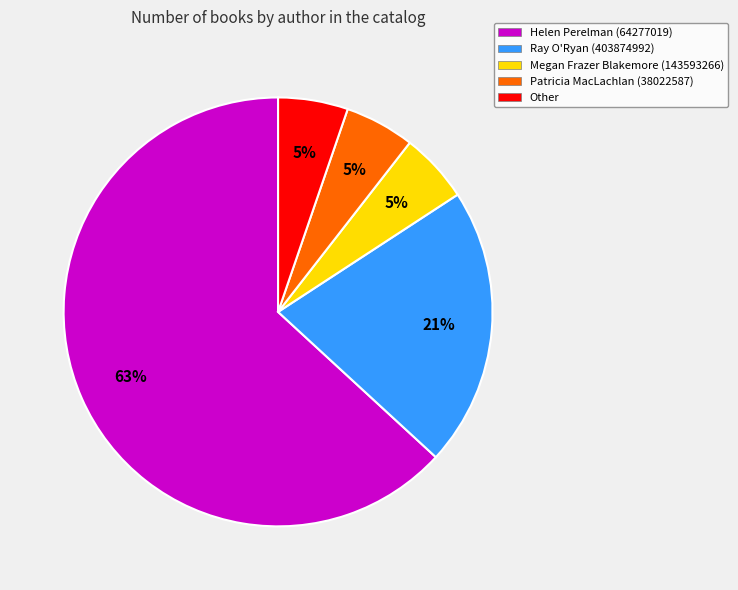

To the nearest percent, what is the combined percentage of Patricia MacLachlan (38022587) and Ray O'Ryan (403874992)?

26%